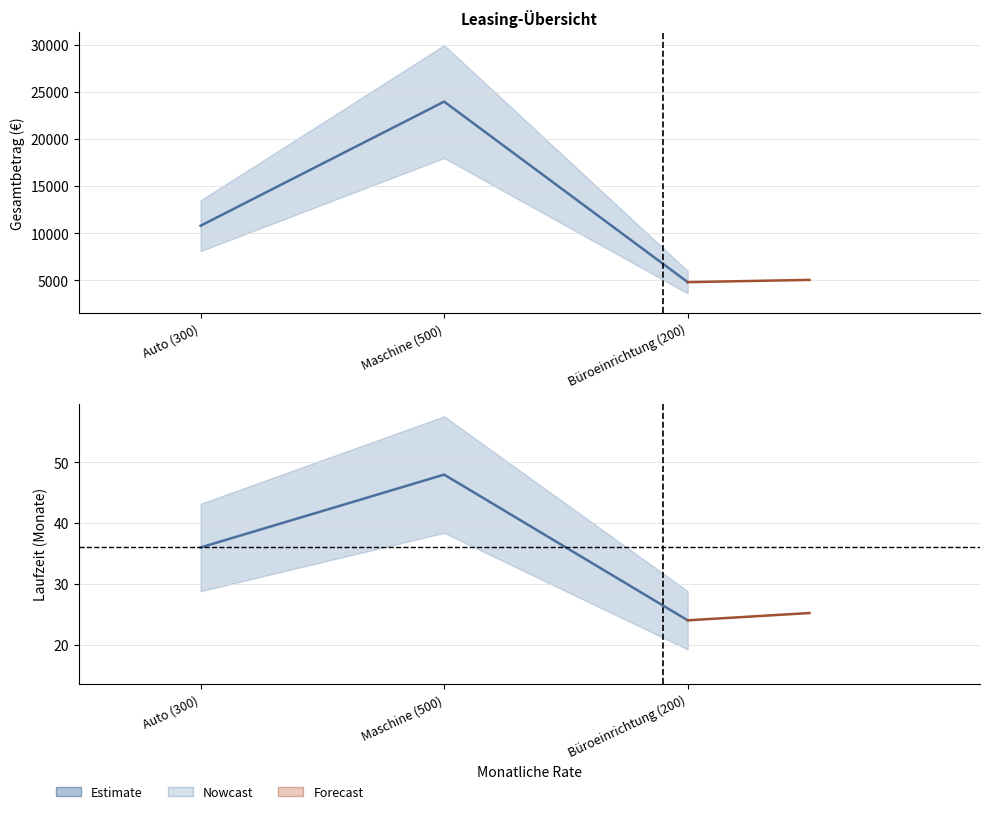

Count the Gesamtbetrag values in the range 4800 to 24000.

3